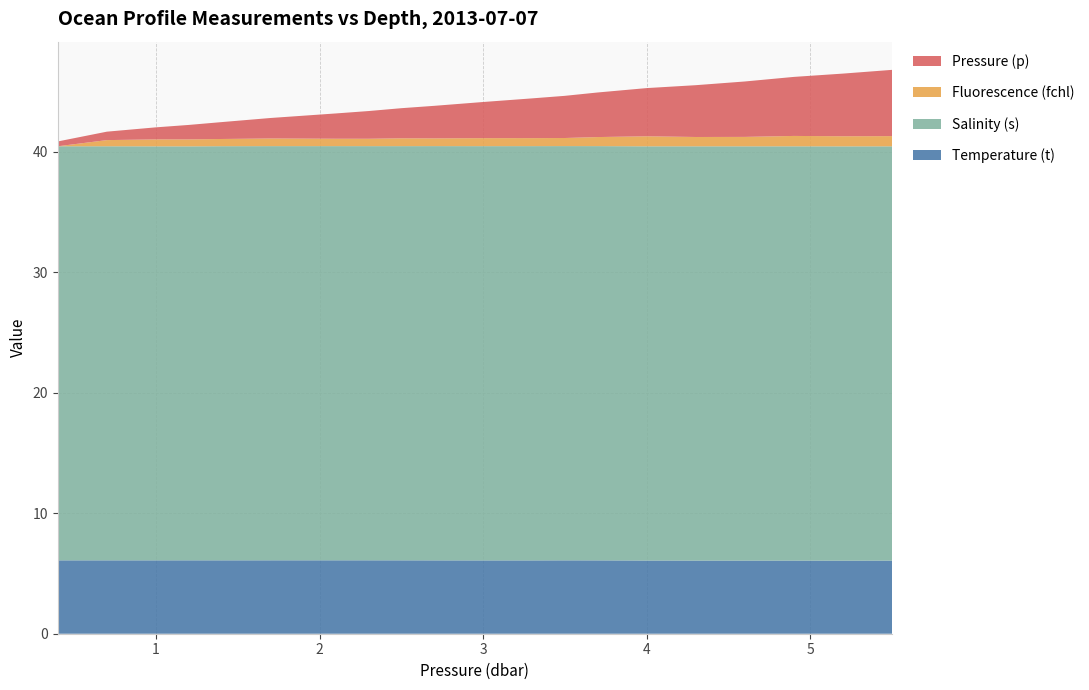

Reading left to right, extract all data points from this chart.

Temperature (t): 6.1	6.1	6.1	6.1	6.1	6.1	6.1	6.1	6.1	6.1	6.1	6.1	6.1	6.1	6.1	6.1	6.1	6.1	6.1	6.1
Salinity (s): 34.4	34.4	34.4	34.4	34.4	34.4	34.4	34.4	34.4	34.4	34.4	34.4	34.4	34.4	34.4	34.4	34.4	34.4	34.4	34.4
Fluorescence (fchl): 0.0	0.5	0.6	0.6	0.6	0.6	0.6	0.6	0.6	0.6	0.7	0.7	0.7	0.8	0.8	0.8	0.8	0.9	0.8	0.8
Pressure (p): 0.4	0.7	1.0	1.2	1.4	1.7	2.1	2.3	2.5	2.7	3.0	3.3	3.5	3.7	4.0	4.3	4.6	4.9	5.2	5.5